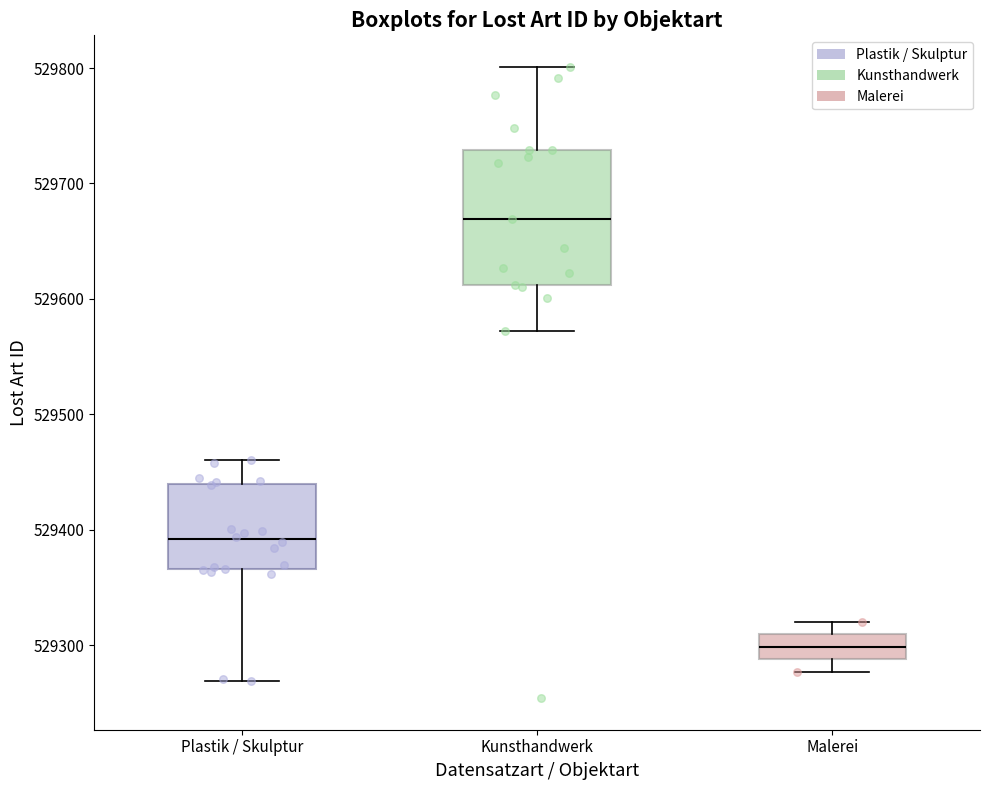

Where is the lower edge of the box for Plastik / Skulptur on the y-axis? The values are not printed on the chart, so give them approximately, as read against the axis.

529370